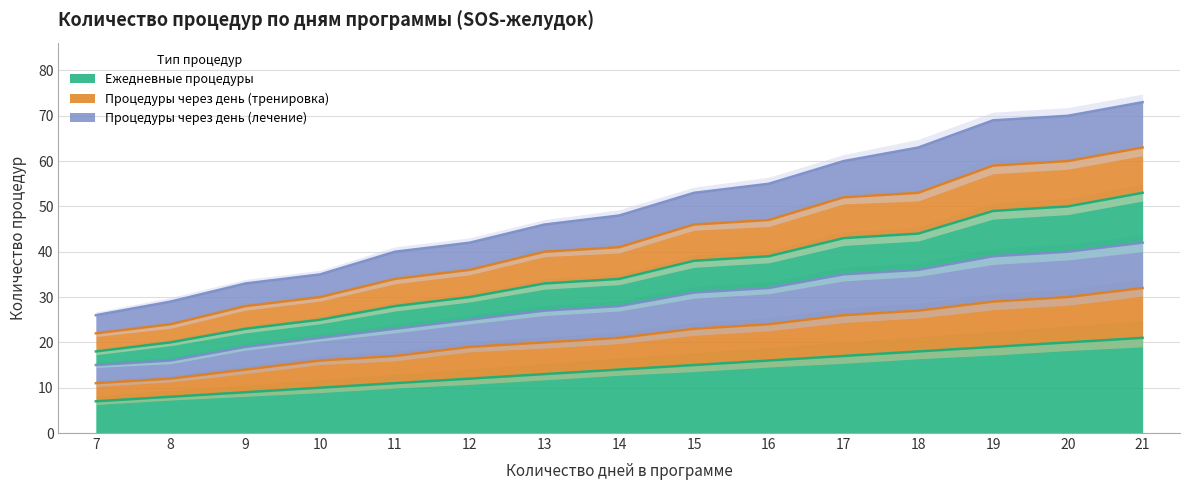

The Массаж series shows 87 at 17. True or false?

False